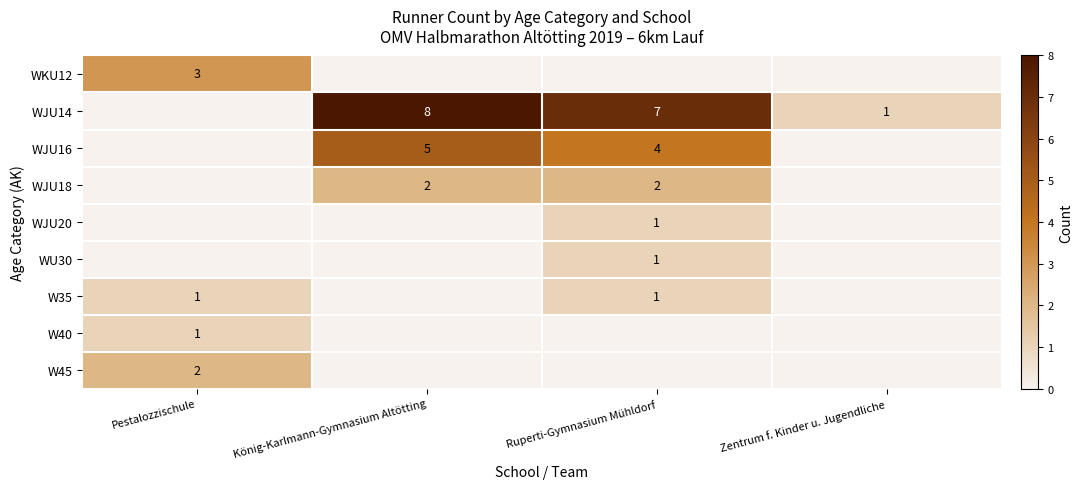

Is the value of WJU18 at König-Karlmann-Gymnasium Altötting greater than the value of WJU14 at König-Karlmann-Gymnasium Altötting?

No